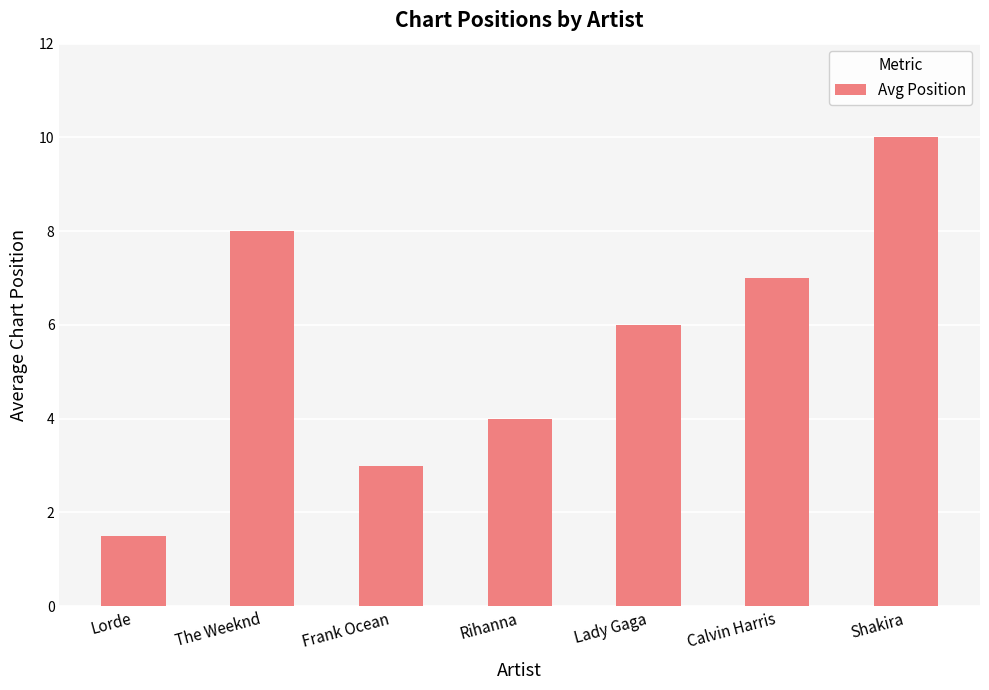

What is the value of the 1st bar from the left?

1.5